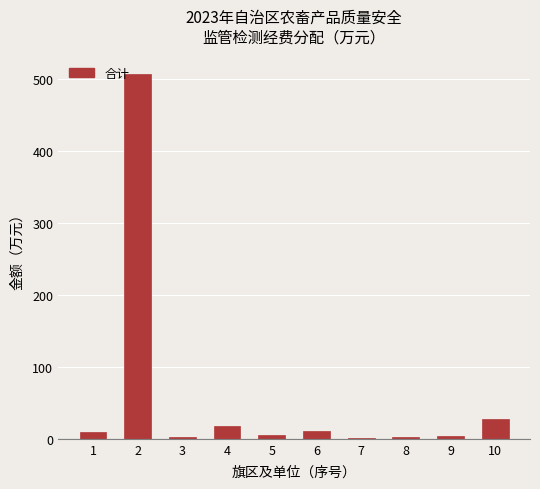

The value at 2 is 507.0. True or false?

True